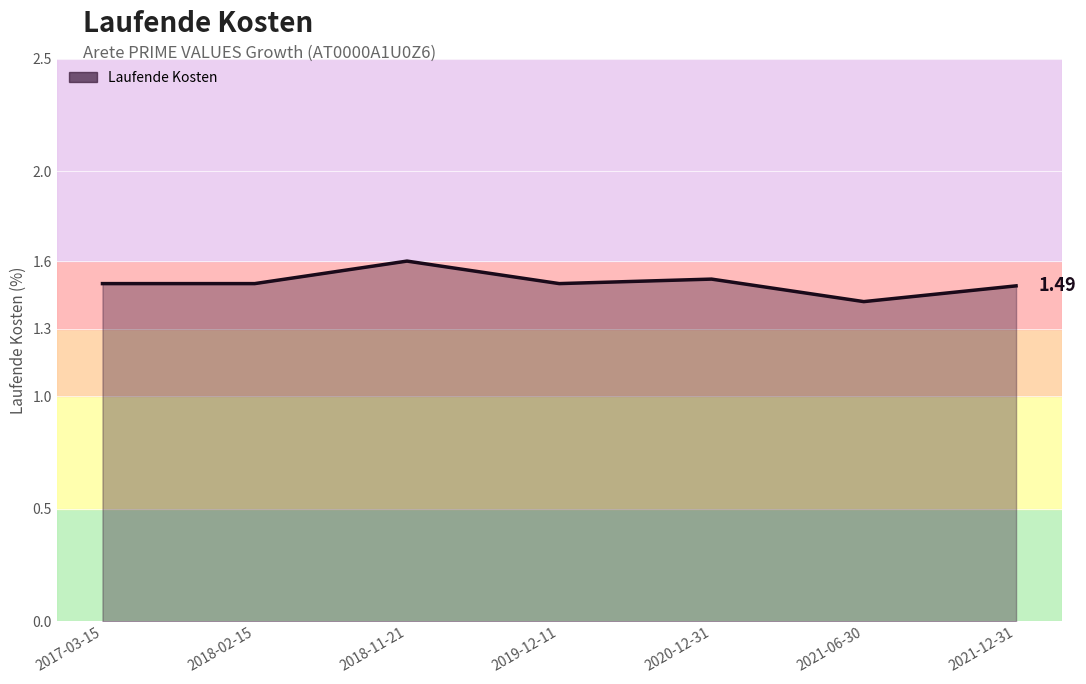

What is the sum of the values at 2020-12-31 and 2019-12-11?

3.0